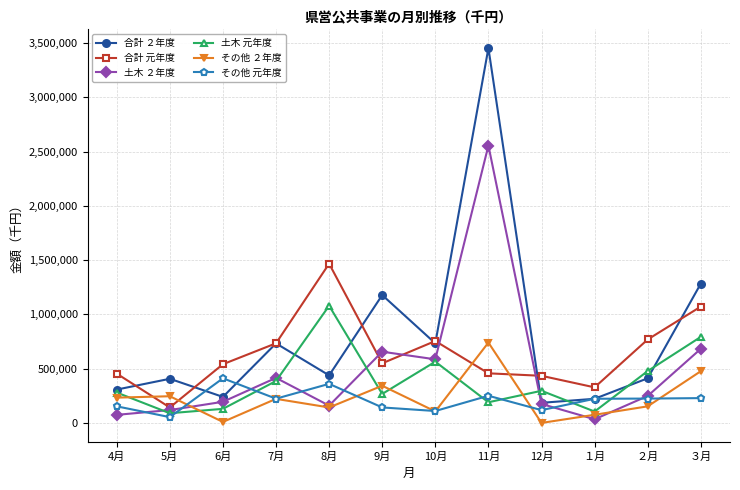

What is the label of the 8th point from the left?

11月